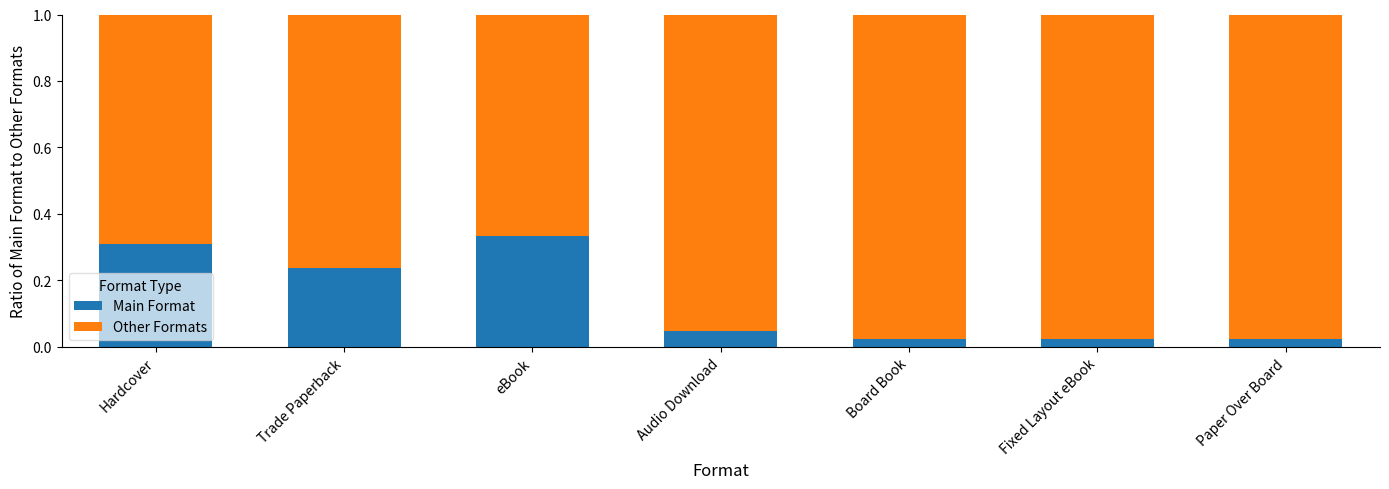

At which label does Main Format reach its peak?

eBook